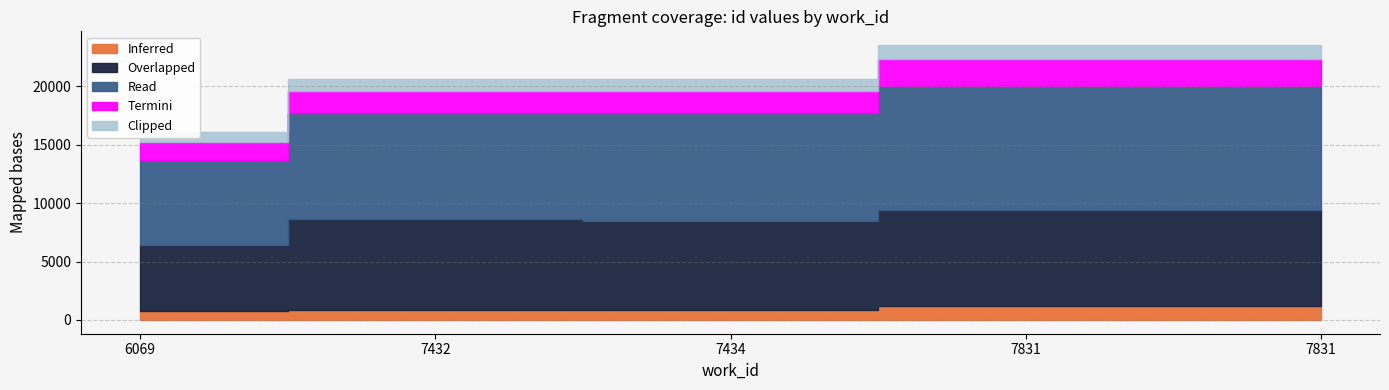

True or false: the data has more than 0 interior local peaks.

False